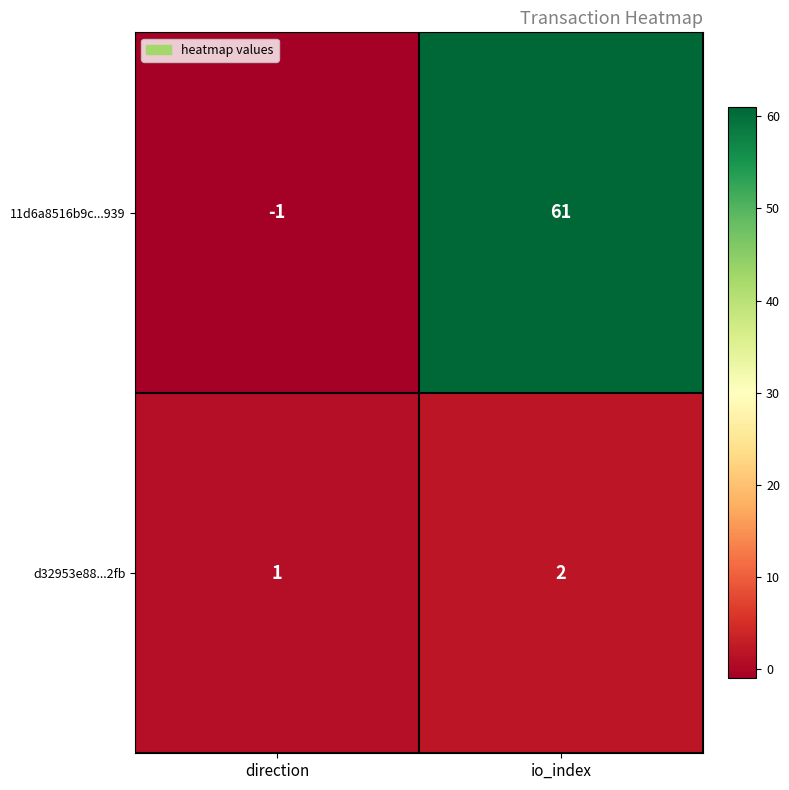

List the series in order of their overall mean, highest first.

11d6a8516b9c...939, d32953e88...2fb